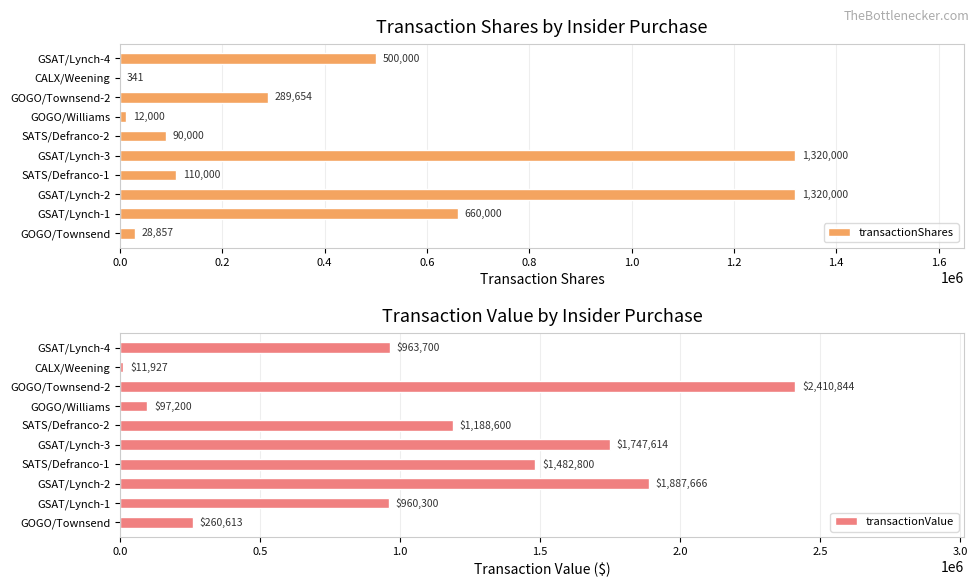

What is the sum of all transactionShares values?

4330852